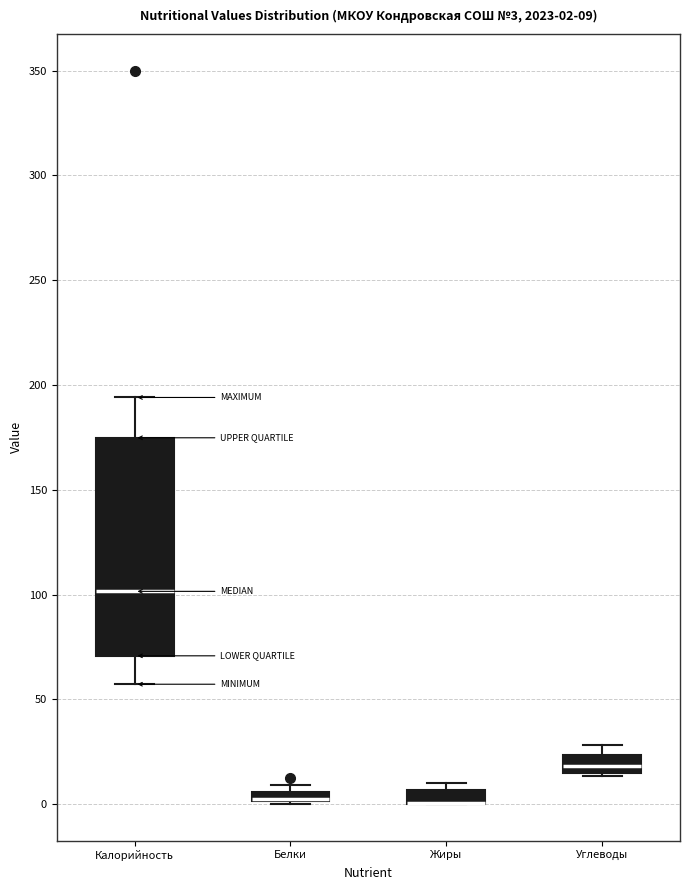

Which box is the tallest, from its lower edge to its upper edge?

Калорийность